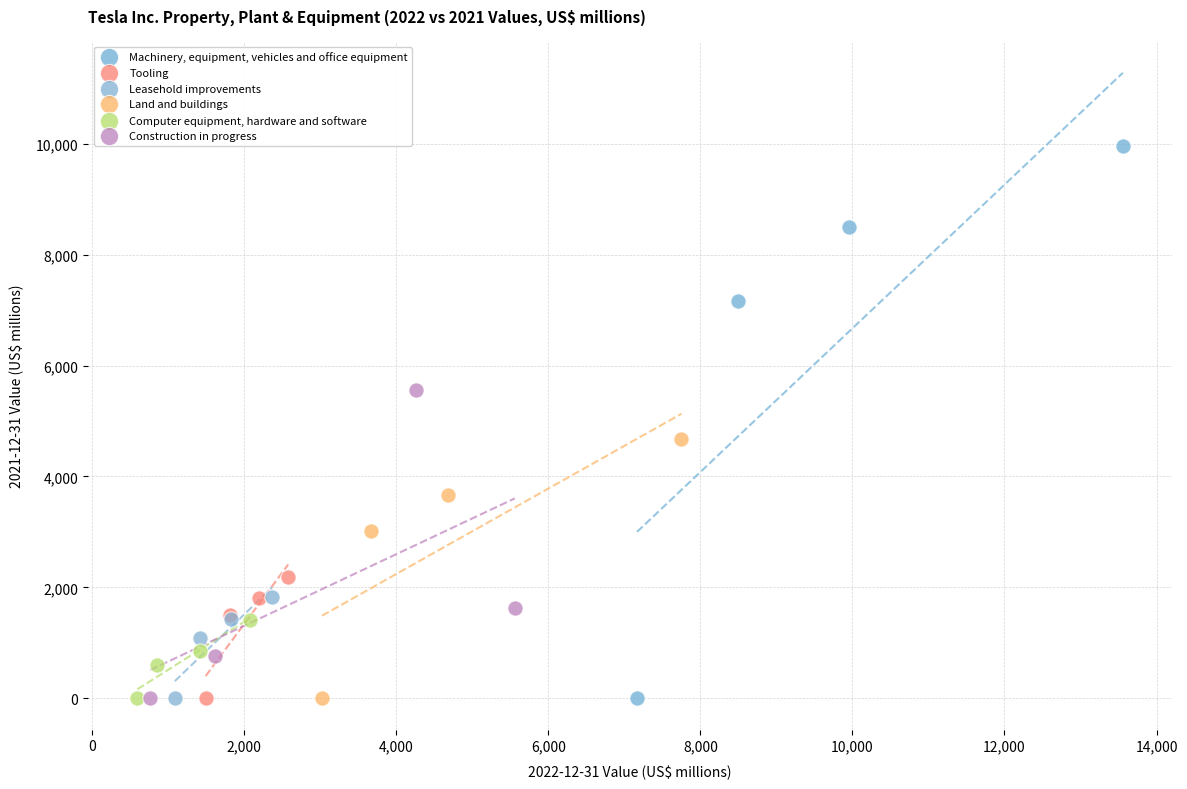

Which series reaches the maximum Y coordinate?

Machinery, equipment, vehicles and office equipment